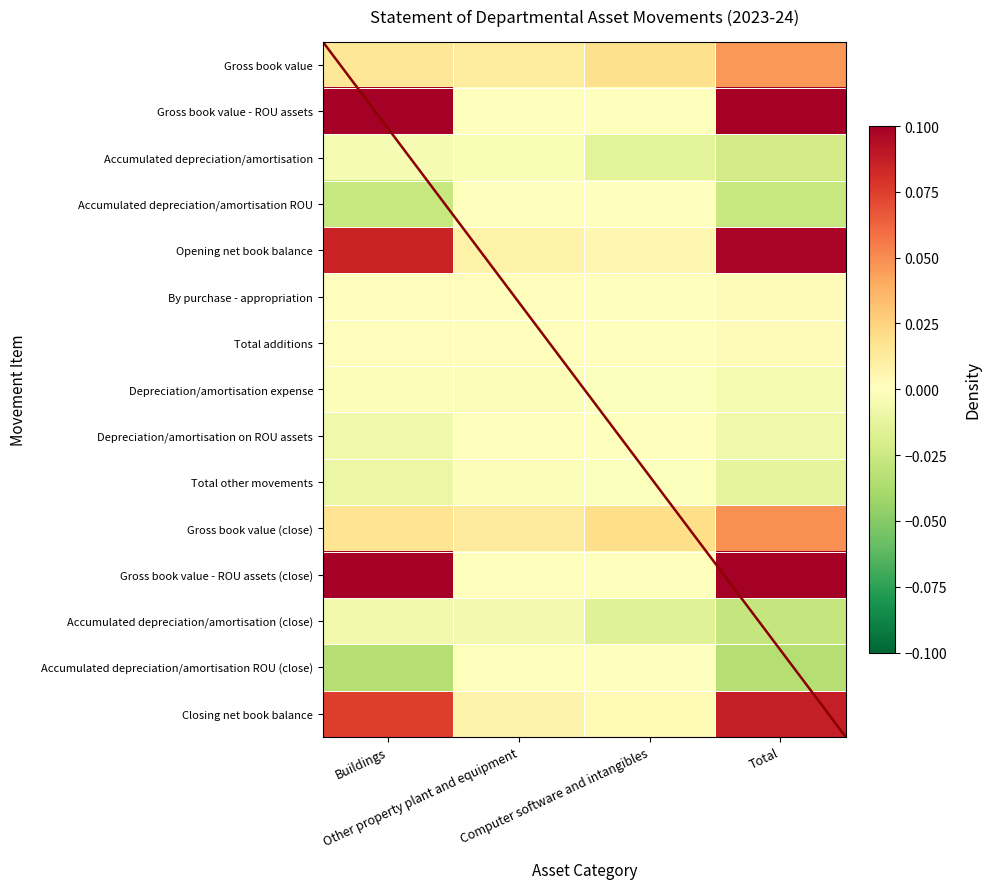

Rank the categories by Opening net book balance value from lowest to highest.

Computer software and intangibles, Other property plant and equipment, Buildings, Total